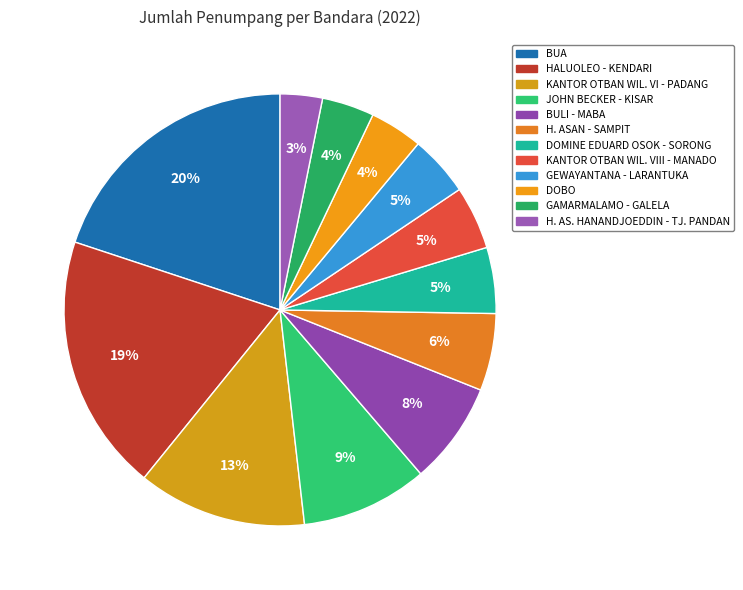

Is it true that KANTOR OTBAN WIL. VIII - MANADO is 17% of the pie?

False